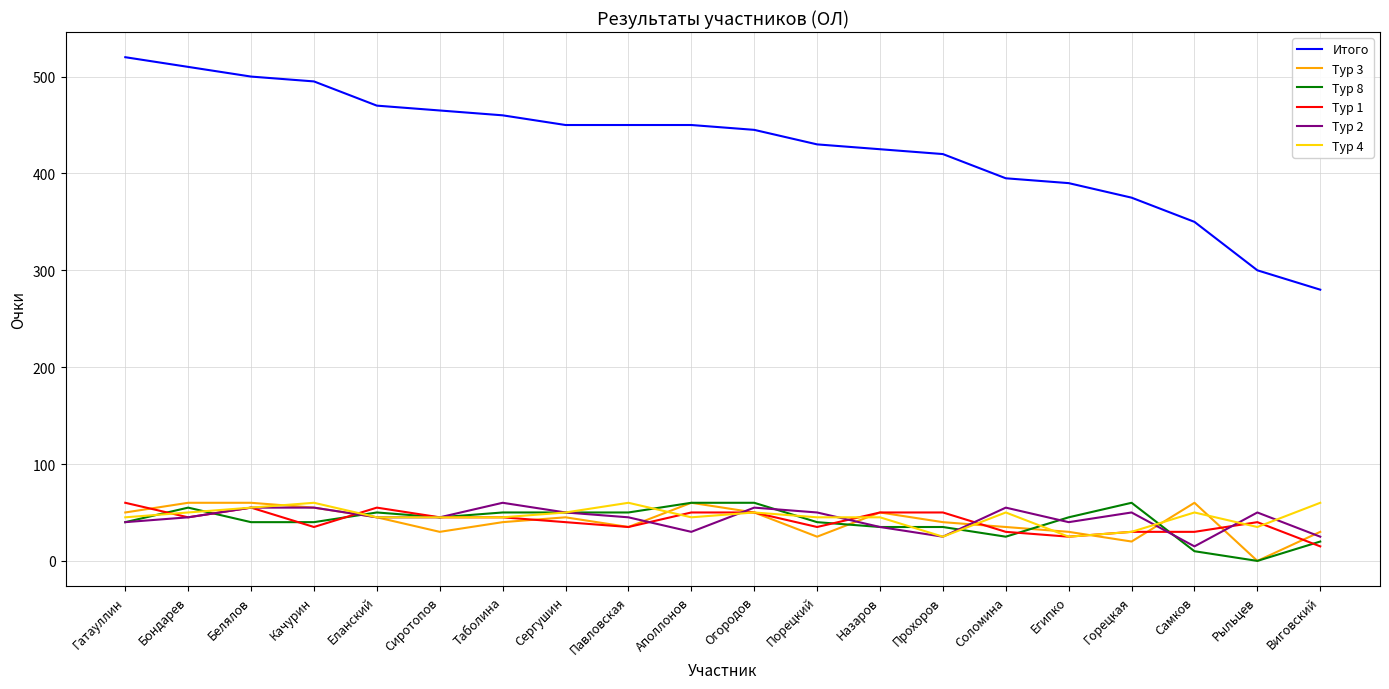

How many series are shown in this chart?

6